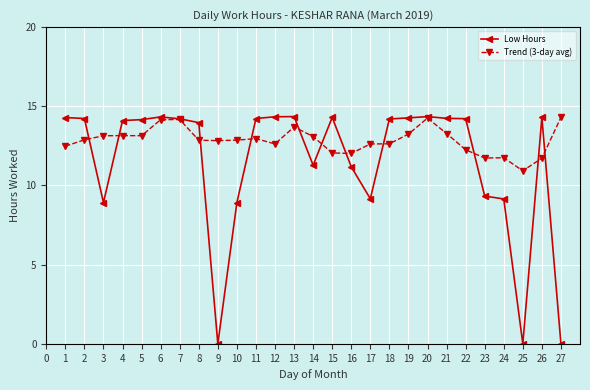

At how many categories does at least one series exceed 4?

27